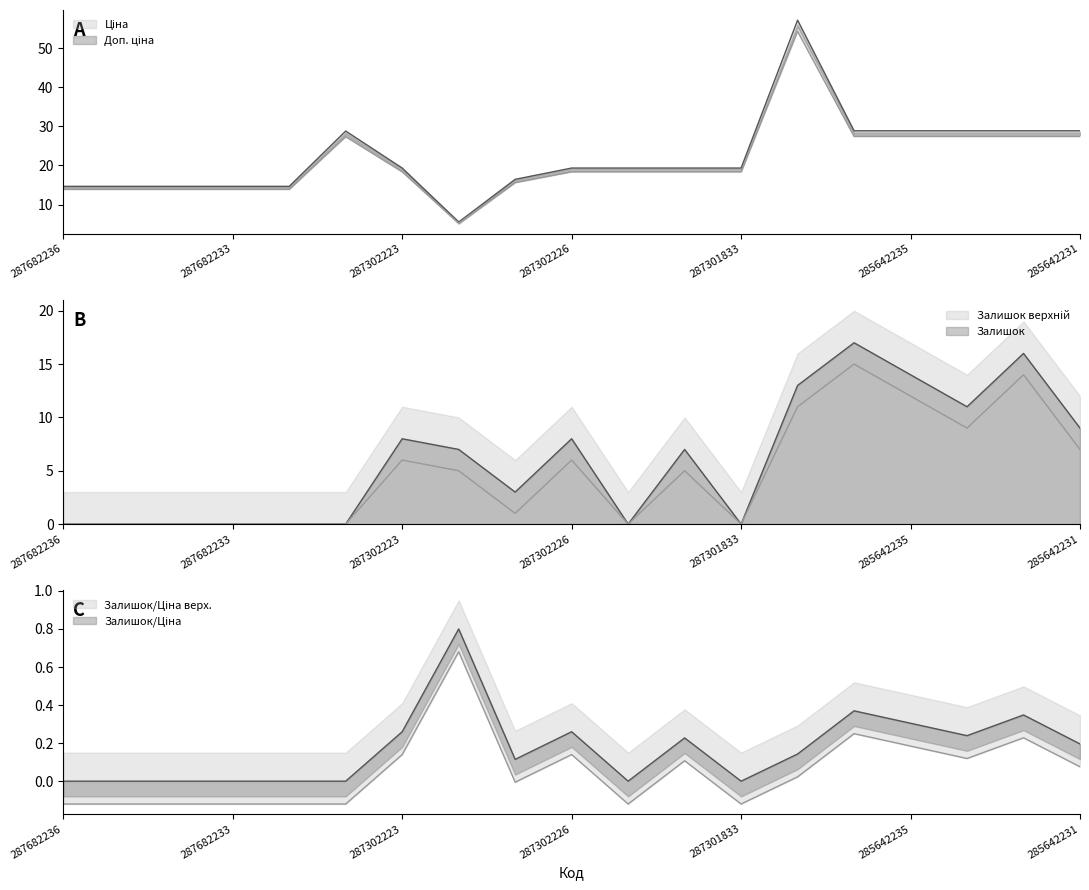

What is the difference between the maximum and minimum values in the Залишок series?

17.0